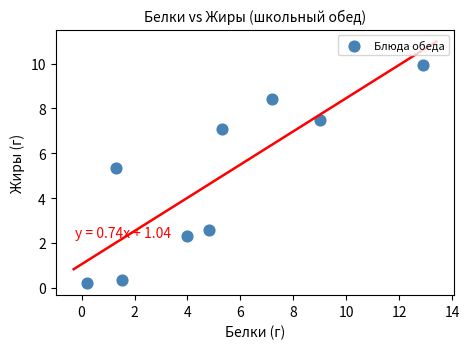

What is the range of Y values (max minus min)?

9.8